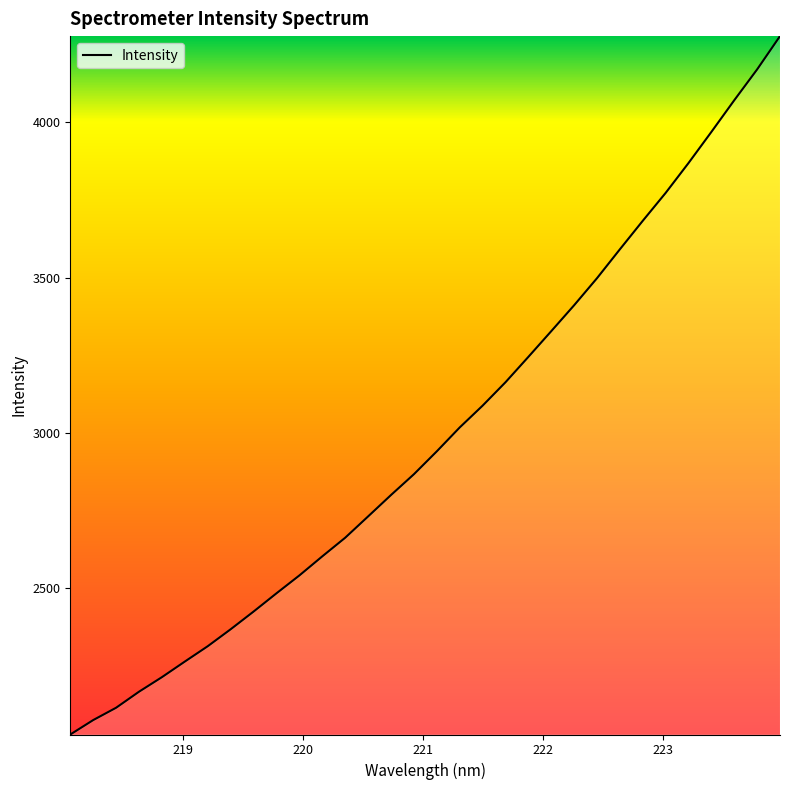

What is the difference between the maximum and minimum values?

2251.5